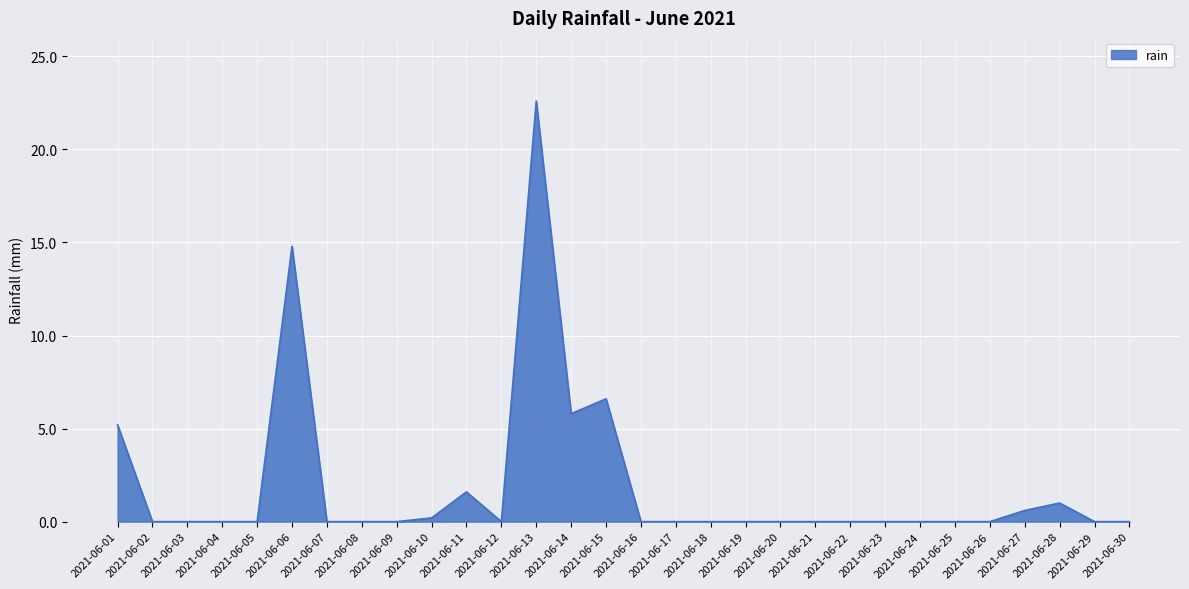

Between 2021-06-16 and 2021-06-27, which is larger?

2021-06-27